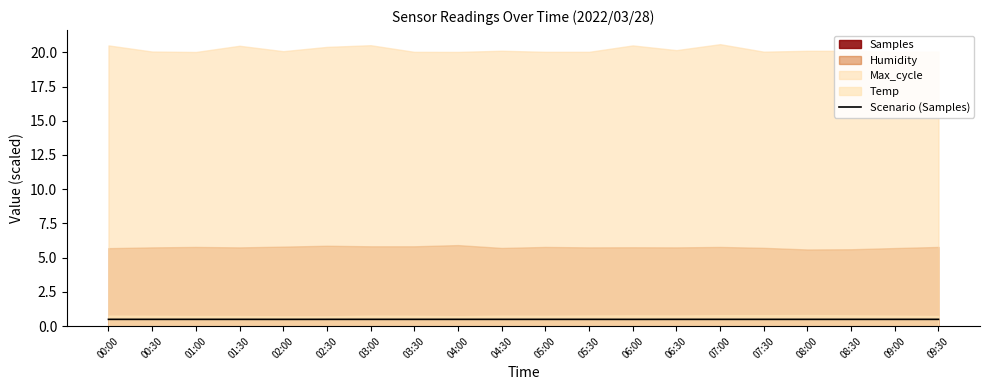

What is the lowest value of the Scenario (Samples) series?

0.5